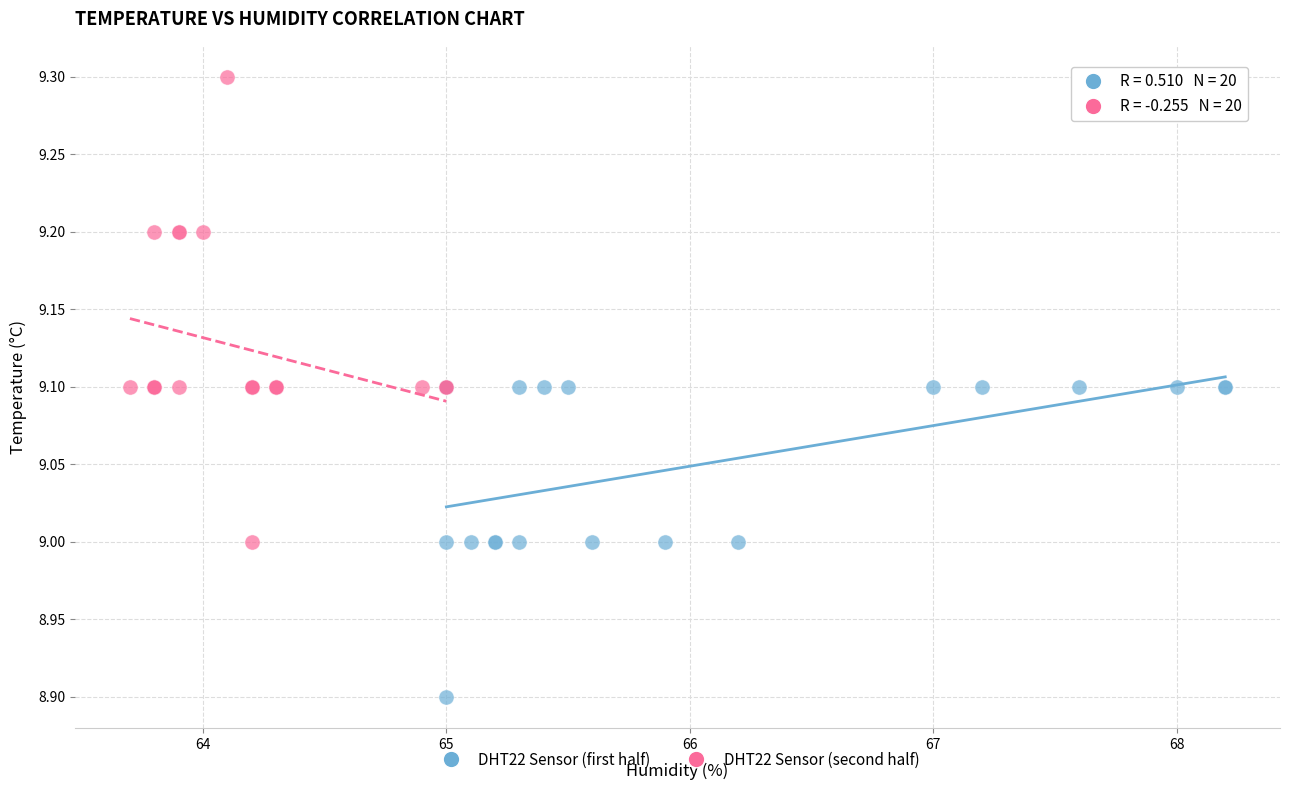

Which series contains the lowest Y value?

DHT22 Sensor (first half)